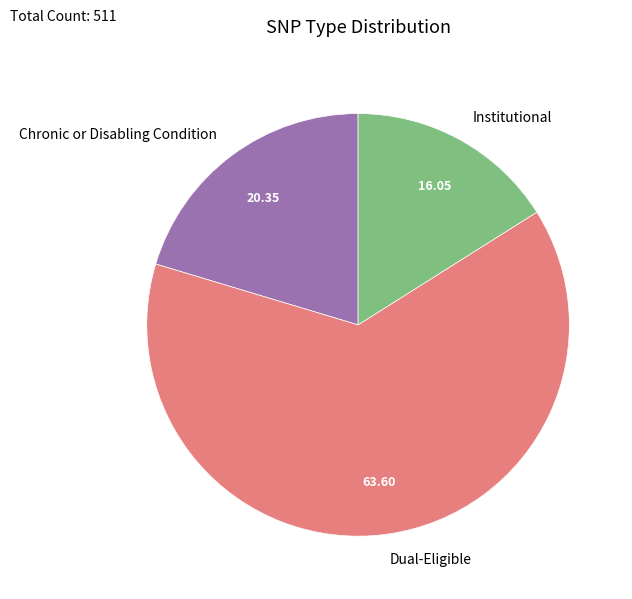

Rank the categories by value from highest to lowest.

Dual-Eligible, Chronic or Disabling Condition, Institutional